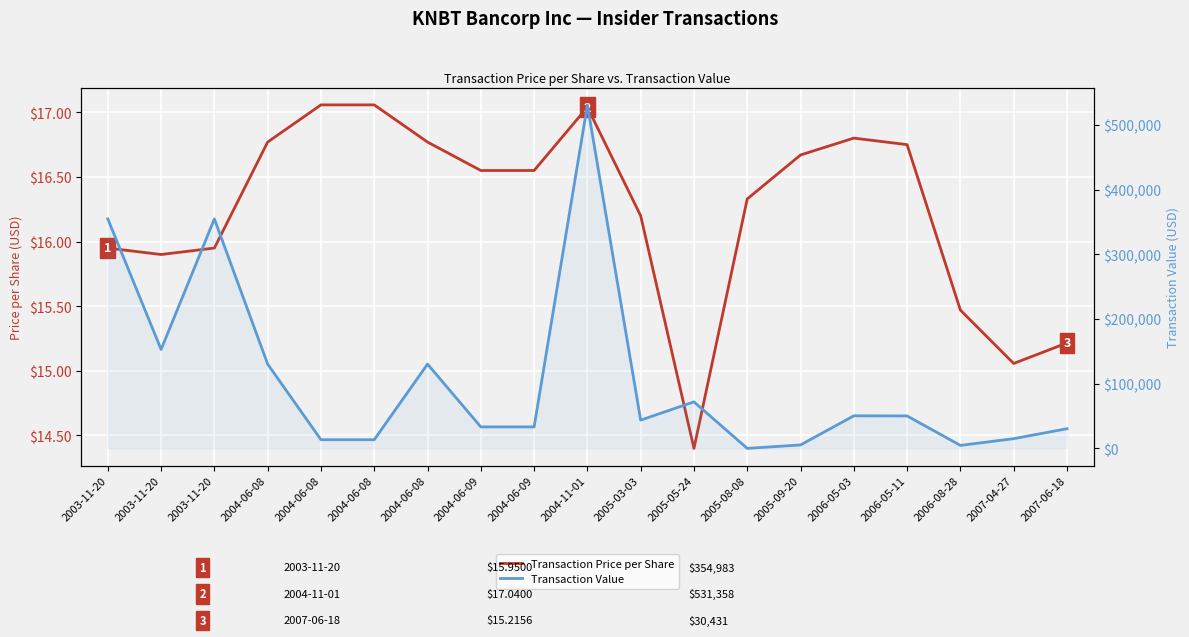

True or false: Transaction Price per Share has a value of 14.4 at 2005-05-24.

True